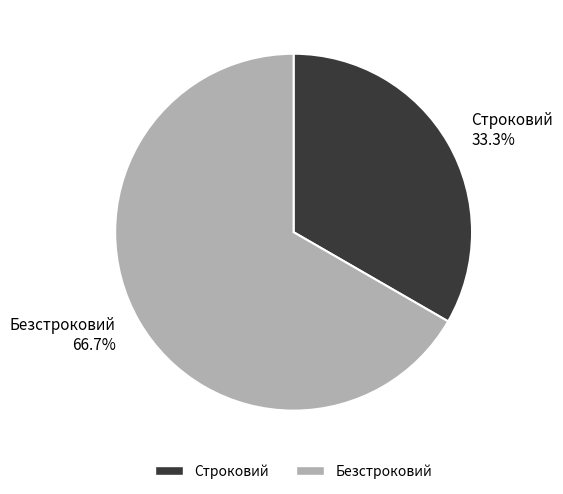

Is the sum of Строковий and Безстроковий greater than half?

Yes